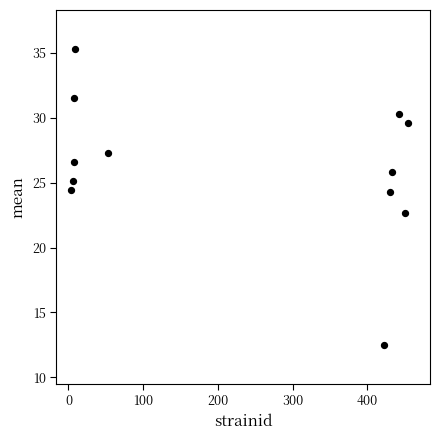

What Y value in the scatter plot is closest to 23?

22.7